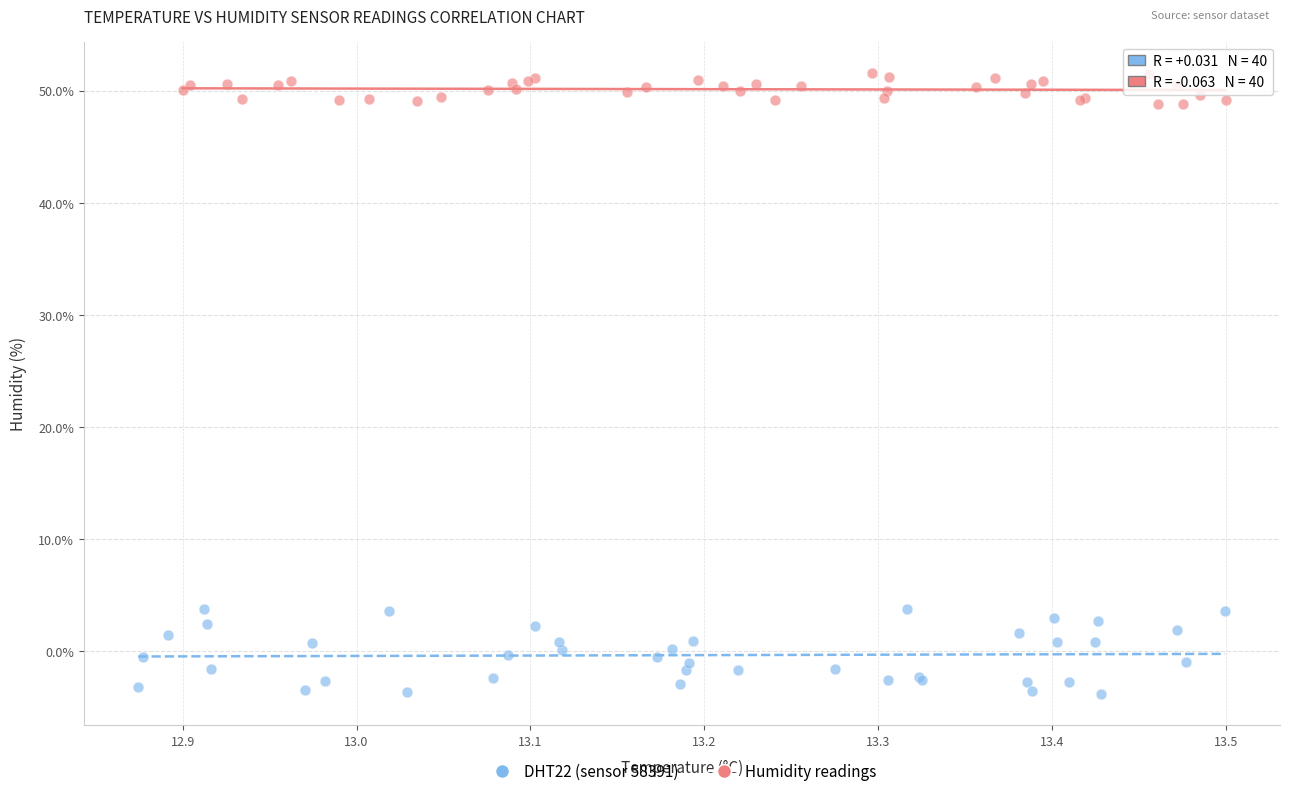

Which series reaches the maximum Y coordinate?

Humidity readings